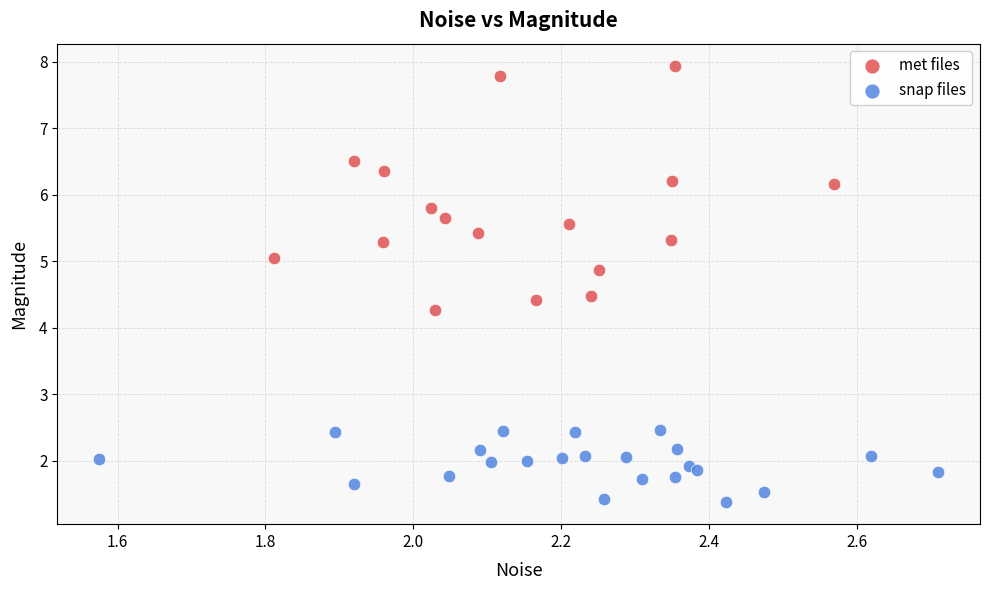

Which series contains the lowest Y value?

snap files